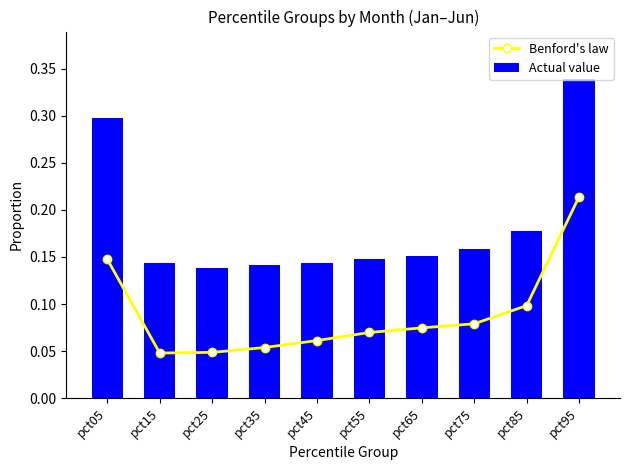

What is the value of the Actual value bar at the 8th from the left?

0.2